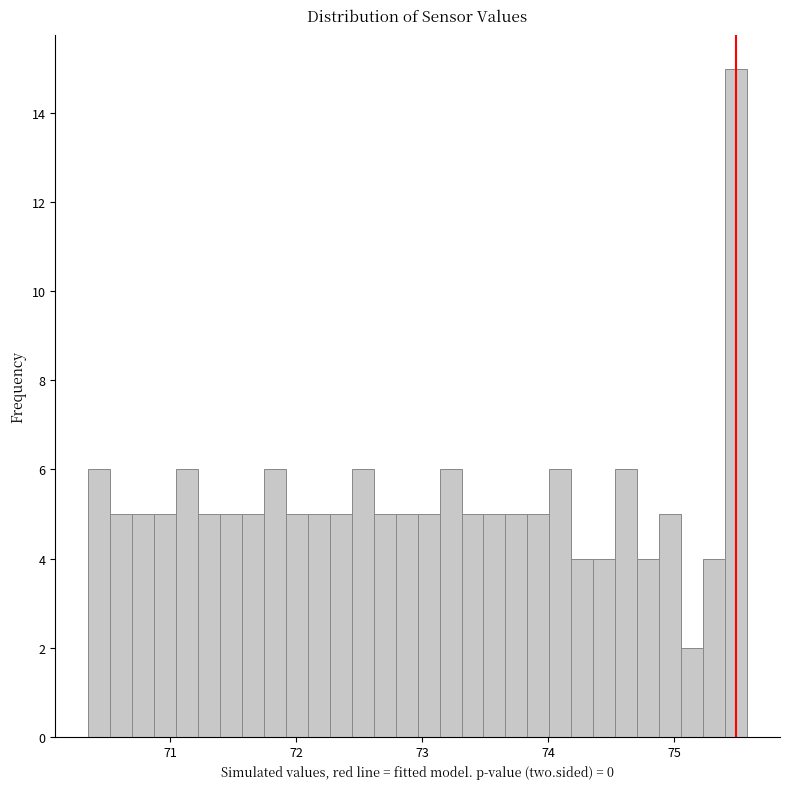

Around what value on the x-axis is the tallest bar? Give the approximate position of its centre, as read against the axis.

75.5